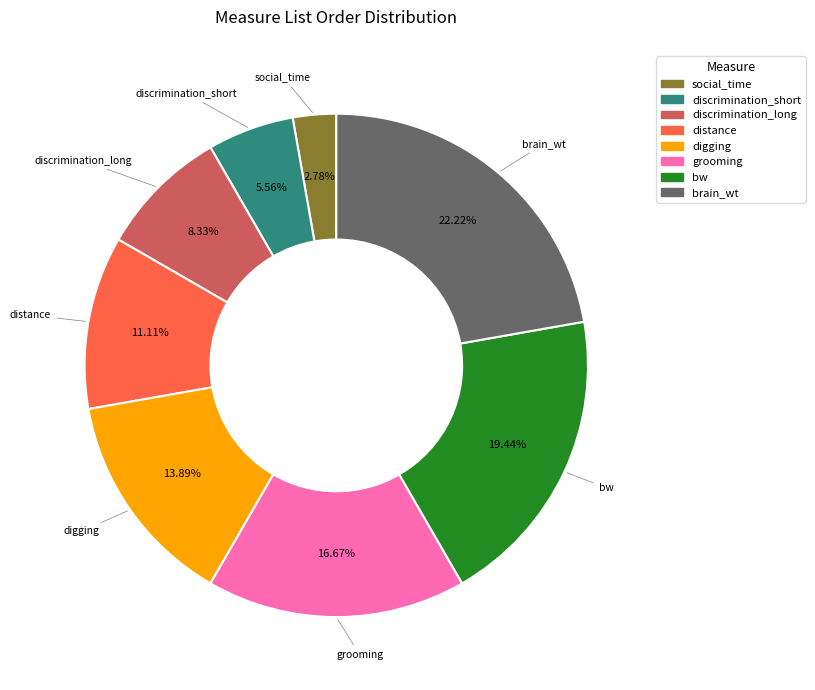

Is it true that digging is 14% of the pie?

True